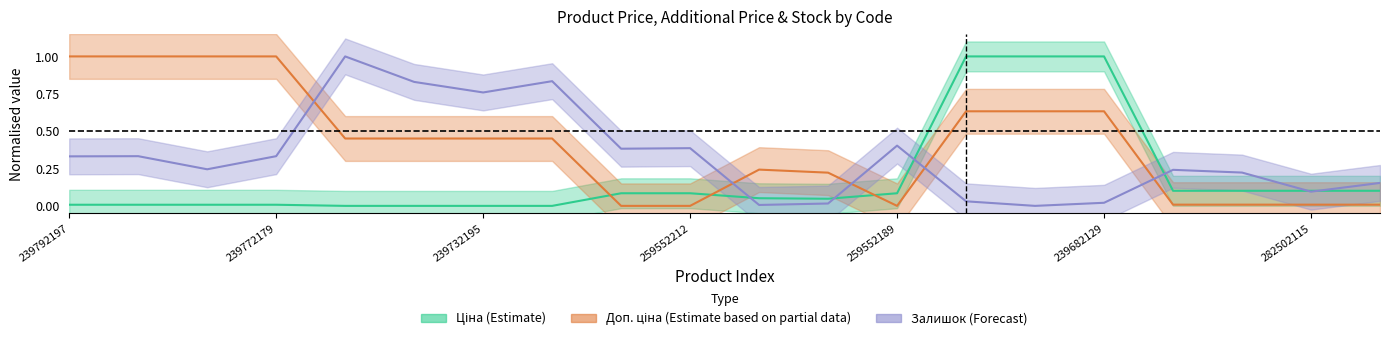

What is the total value across all series at 259552212?

0.5